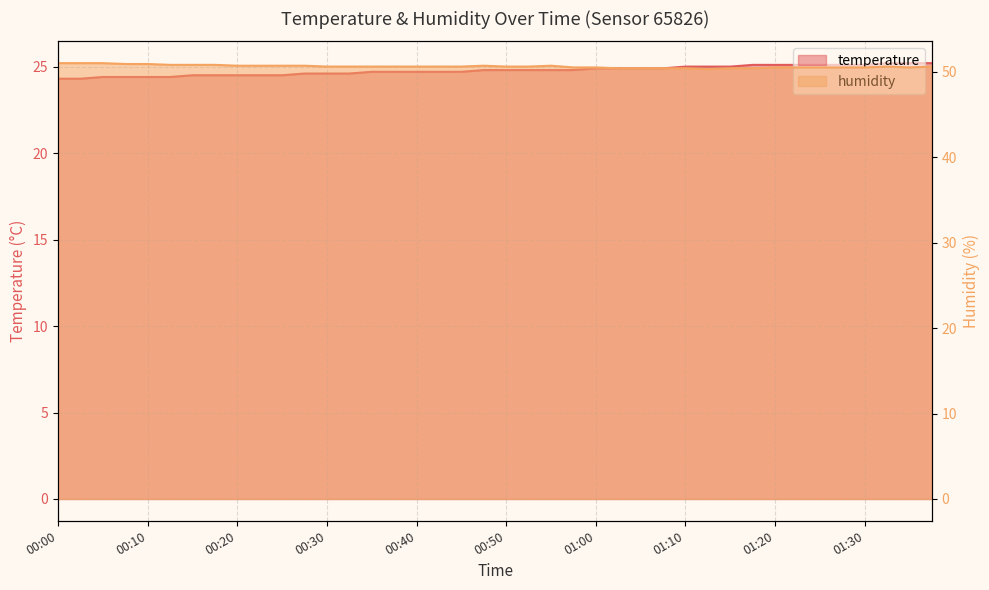

What is the total value across all series at 01:03?

75.3